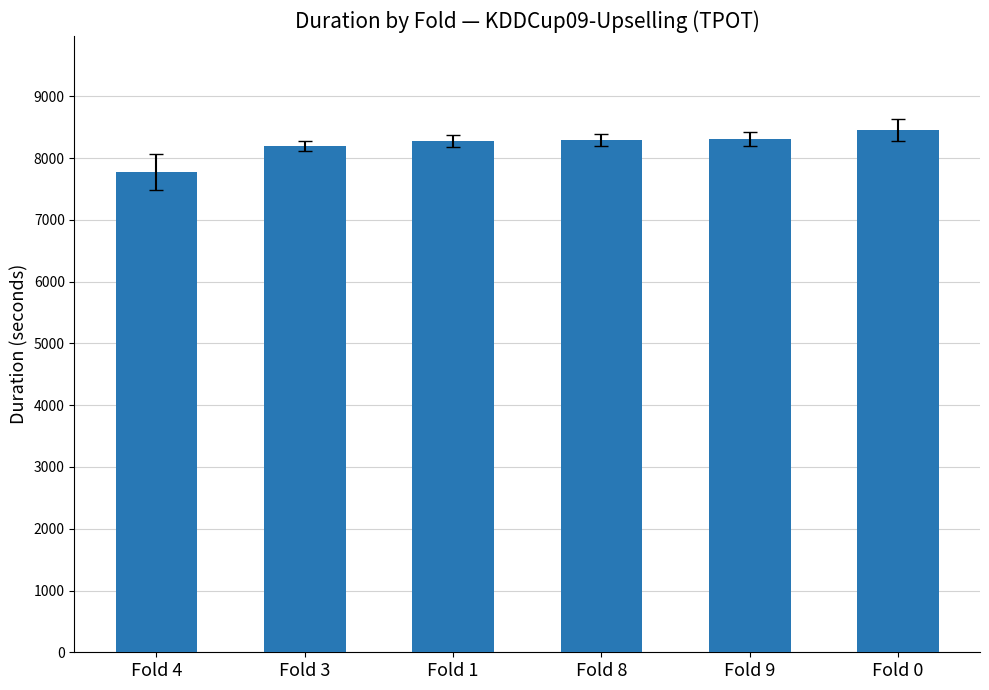

What is the average value?

8219.9